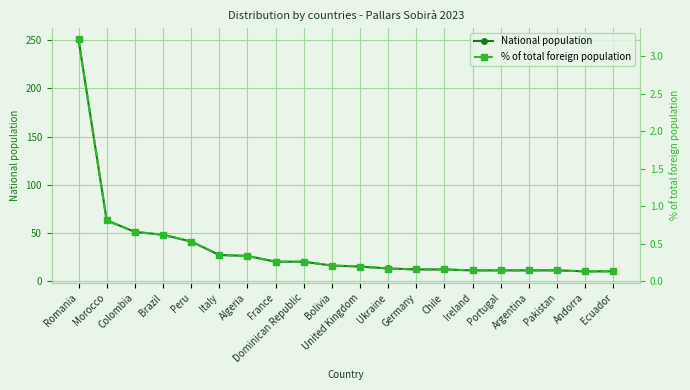

What is the average value of the National population series?

34